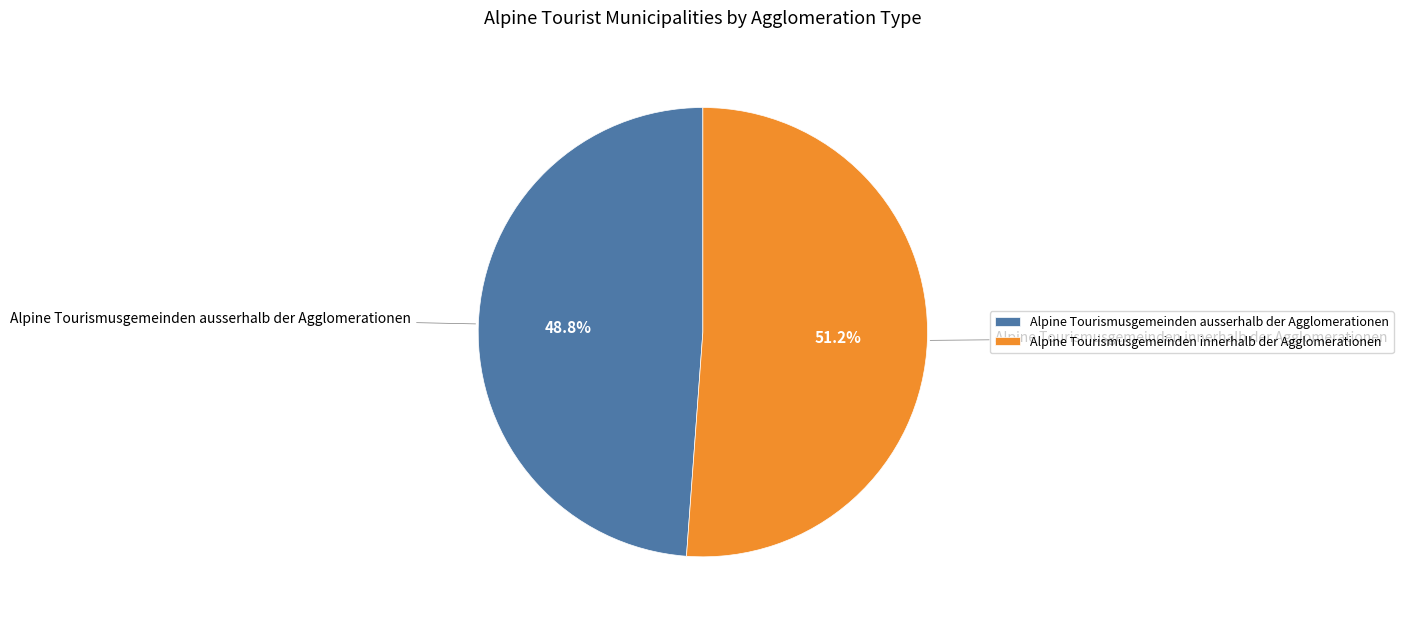

Does Alpine Tourismusgemeinden innerhalb der Agglomerationen represent more than half of the total?

Yes